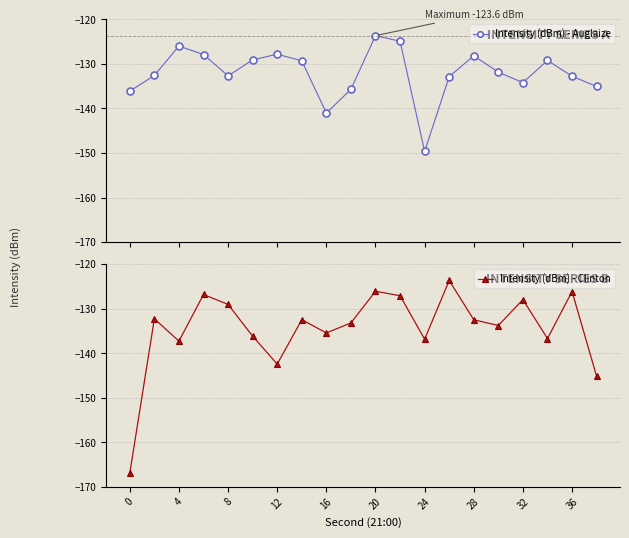

List the series in order of their overall mean, lowest first.

Intensity (dBm) - Clinton, Intensity (dBm) - Auglaize